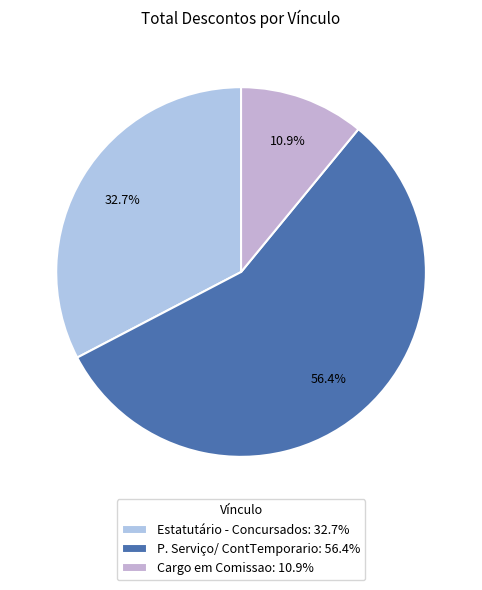

What percentage is the Estatutário - Concursados slice, to the nearest percent?

33%